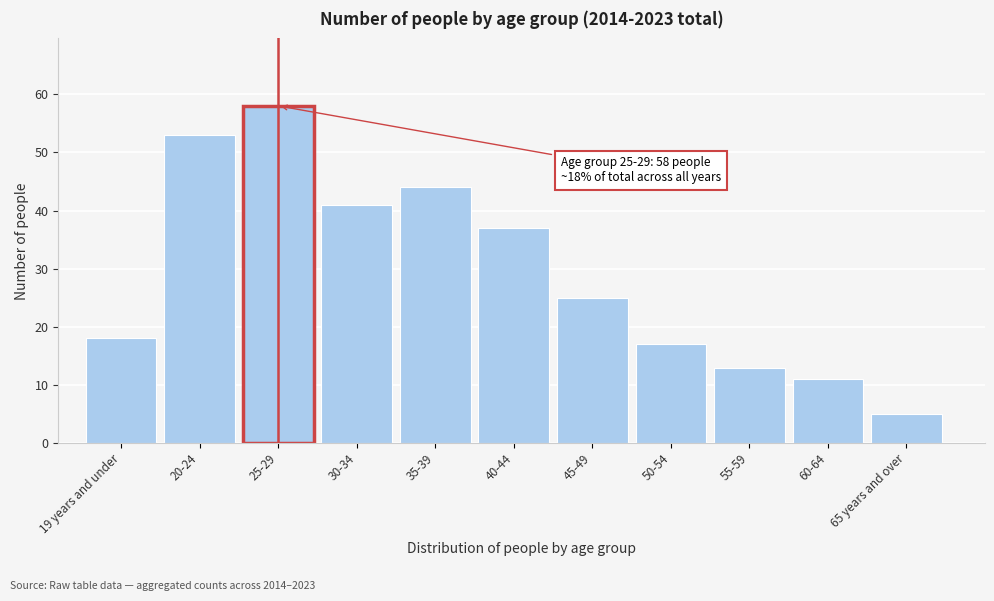

Reading left to right, extract all data points from this chart.

19 years and under=18	20-24=53	25-29=58	30-34=41	35-39=44	40-44=37	45-49=25	50-54=17	55-59=13	60-64=11	65 years and over=5